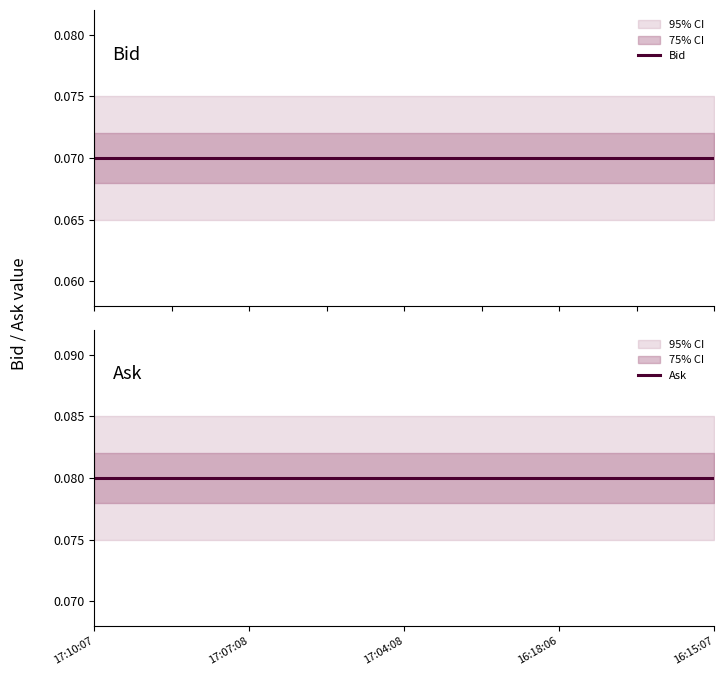

List the series in order of their overall mean, lowest first.

Bid, Ask